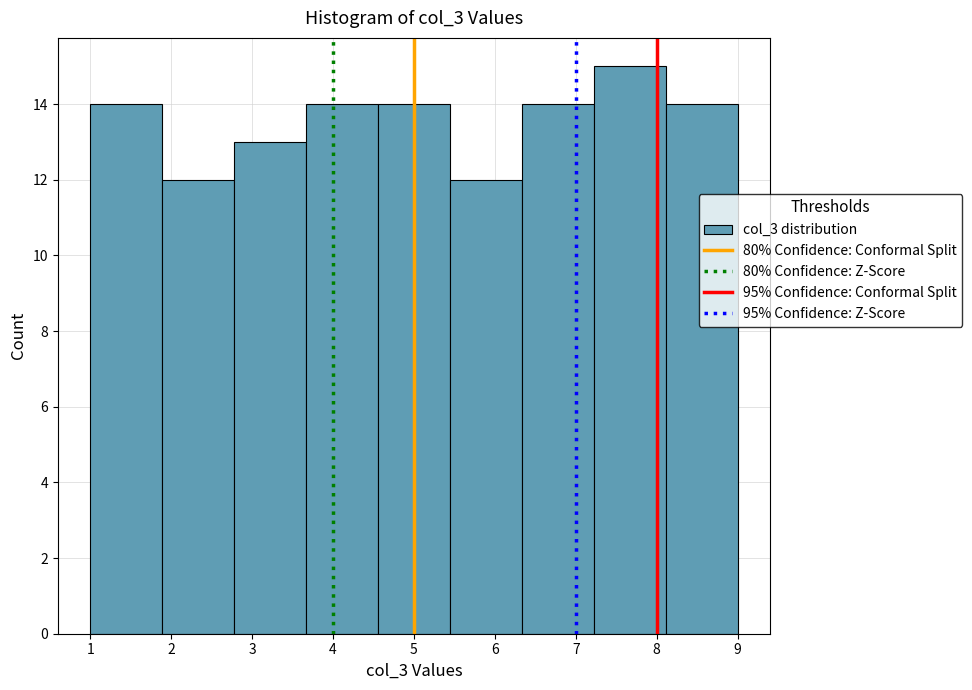

Which range on the x-axis has the tallest bar?

7.2 to 8.1